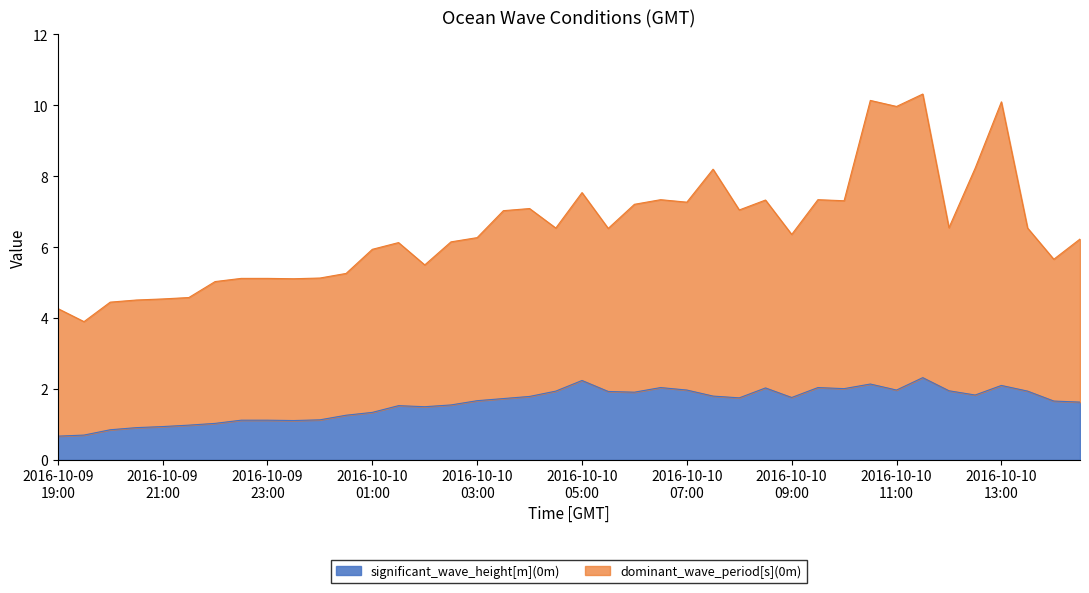

What is the label of the 16th point from the left?

2016-10-10 02:30